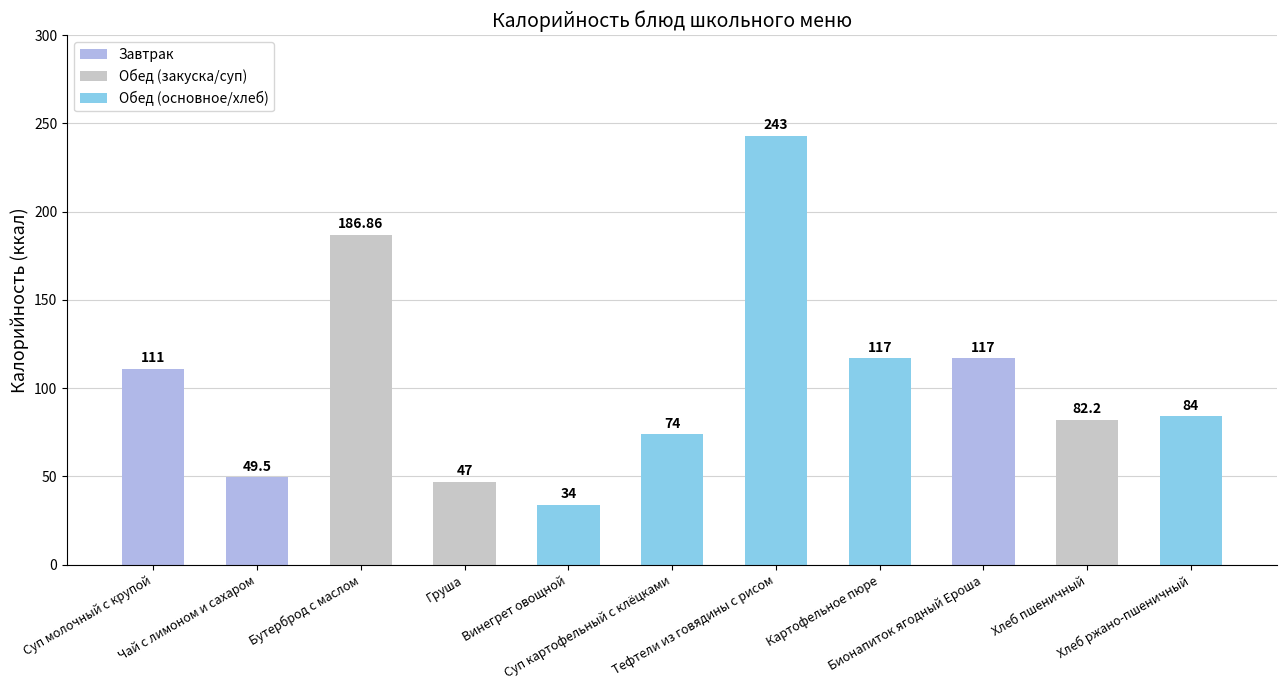

Where does the data first go above 84?

Суп молочный с крупой